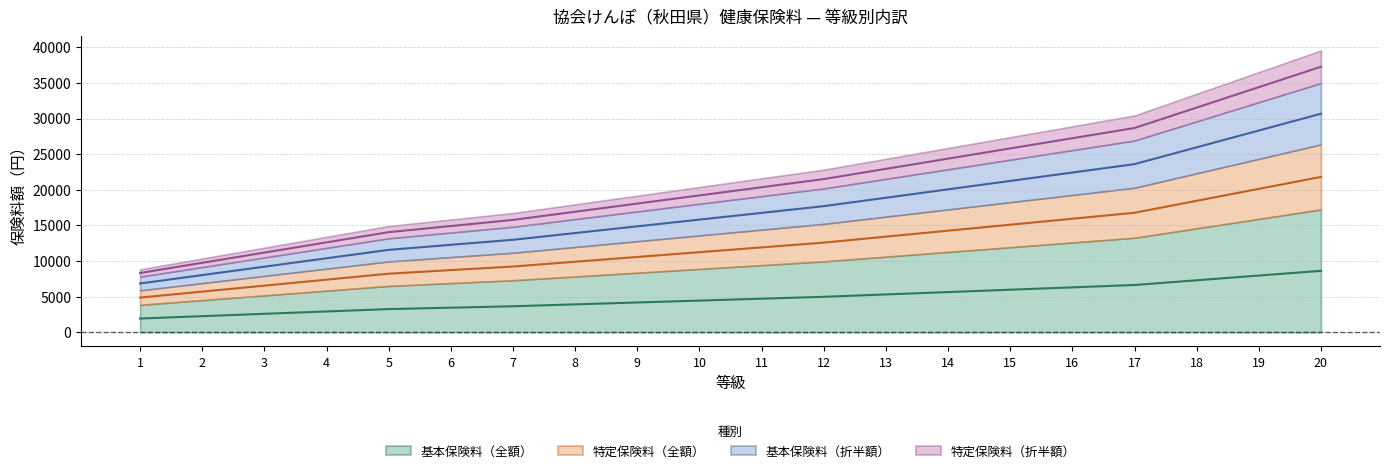

Which label corresponds to the largest value in the chart?

20